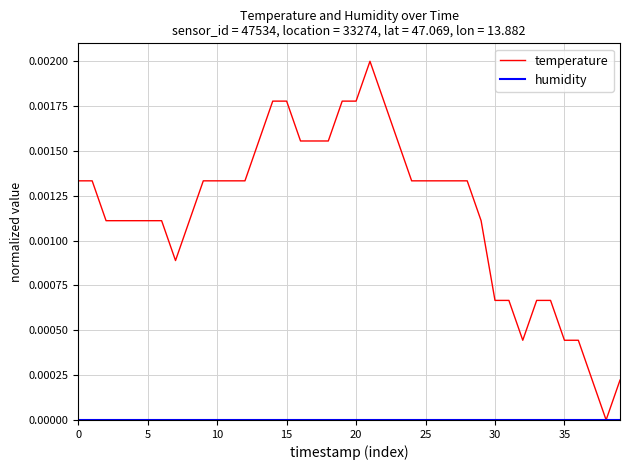

Which series has the widest spread of values?

temperature